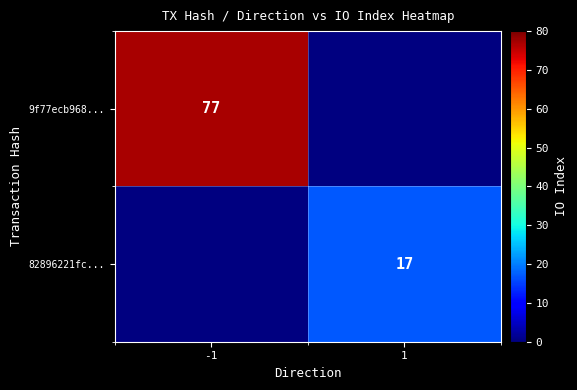

True or false: 9f77ecb968... has a value of 77 at -1.

True